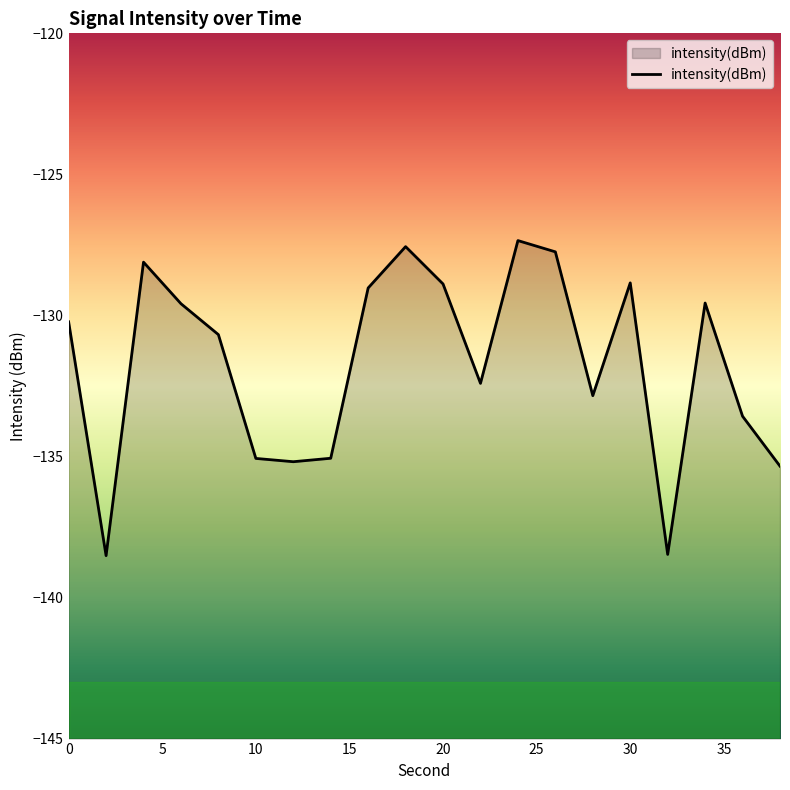

What is the maximum value shown in the chart?

-127.3